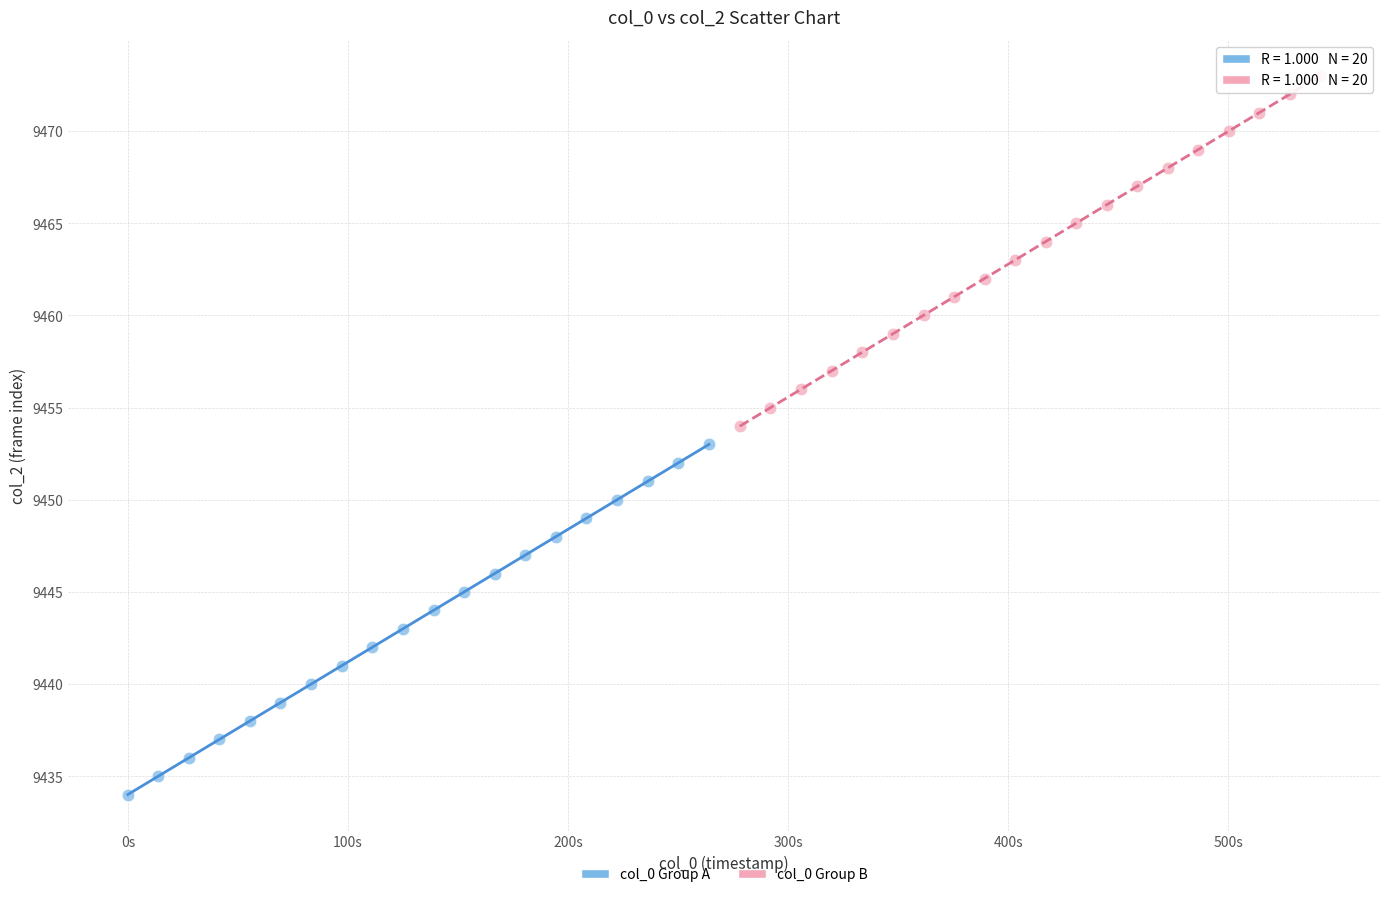

Which series reaches the maximum Y coordinate?

col_0 Group B